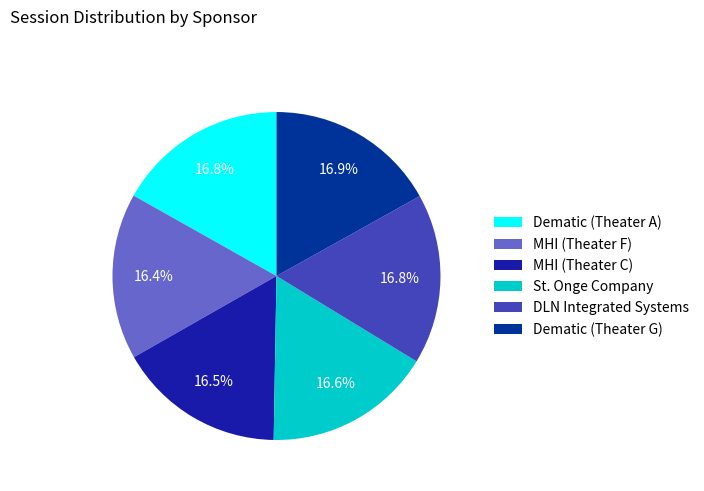

Is Dematic (Theater A) the majority of the pie?

No